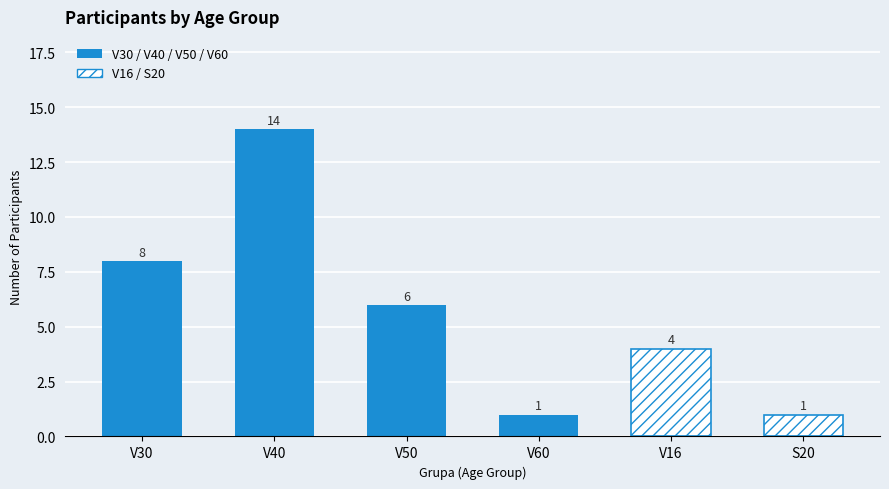

At which label is the value closest to 7?

V30